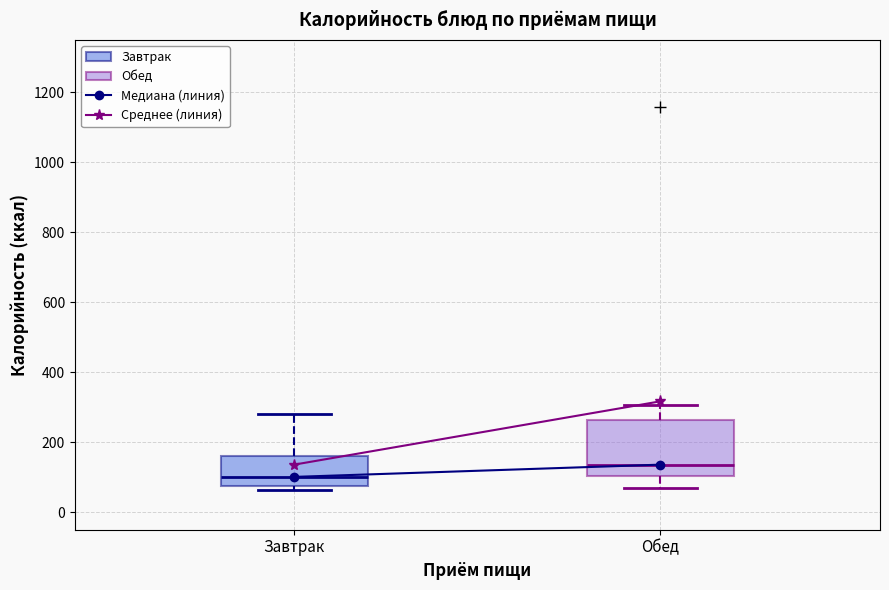

Reading left to right, transcribe this box plot: for each box, give where its median line is, the range the box spans, and where its two whiskers end, as read against the y-axis. The values are not printed on the chart, so give them approximately, as read against the axis.

Завтрак: median 100, box 80 to 160, whiskers 60 to 280
Обед: median 140, box 100 to 260, whiskers 60 to 300